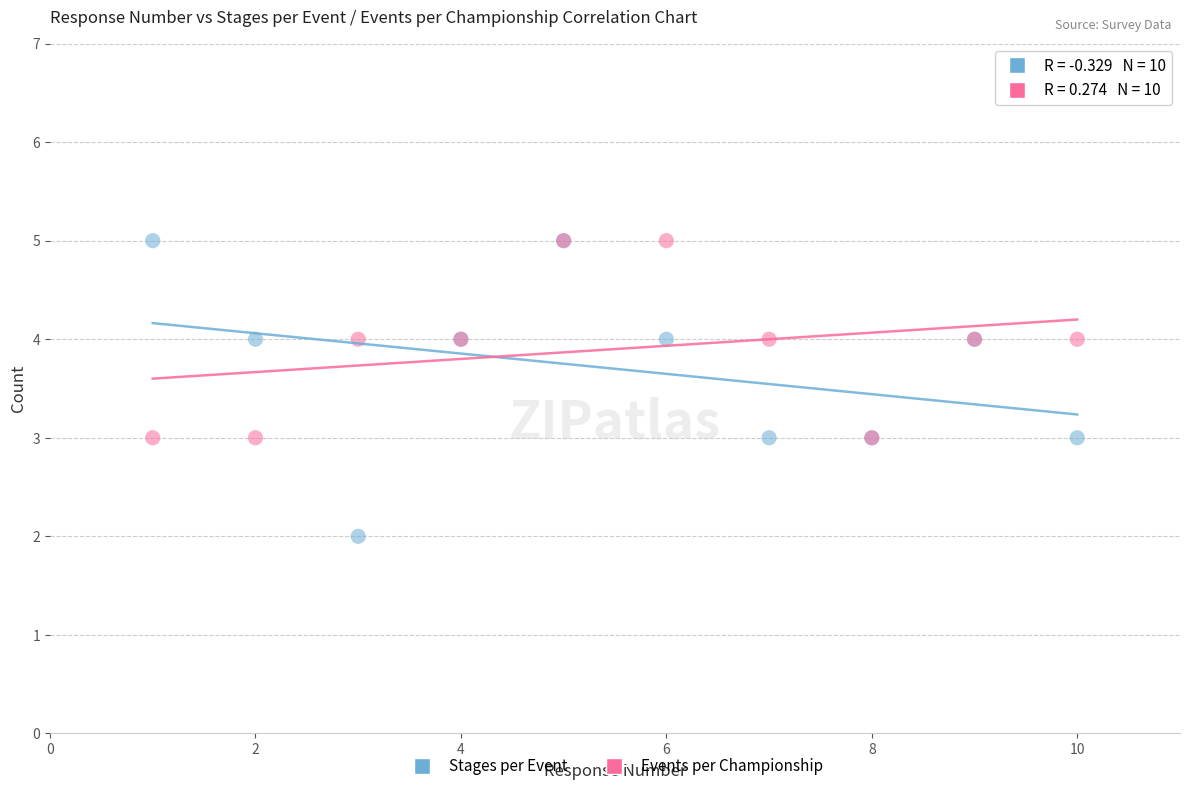

What are all the series names shown in the legend?

Stages per Event, Events per Championship